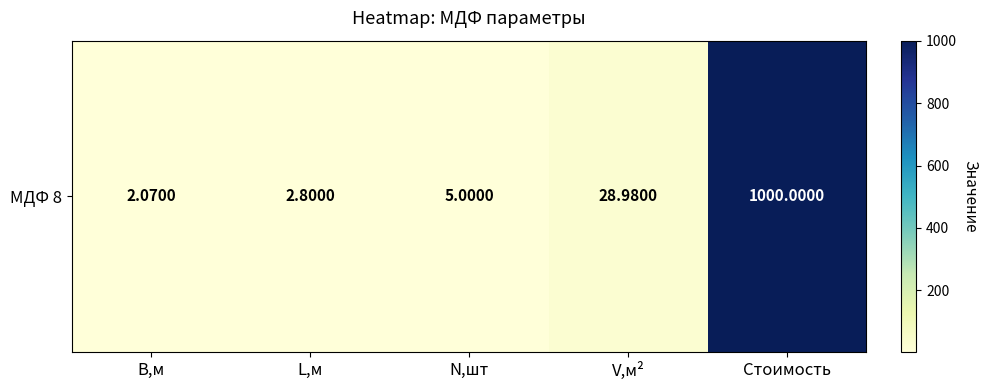

List the labels in order of value, largest first.

Стоимость, V,м², N,шт, L,м, B,м